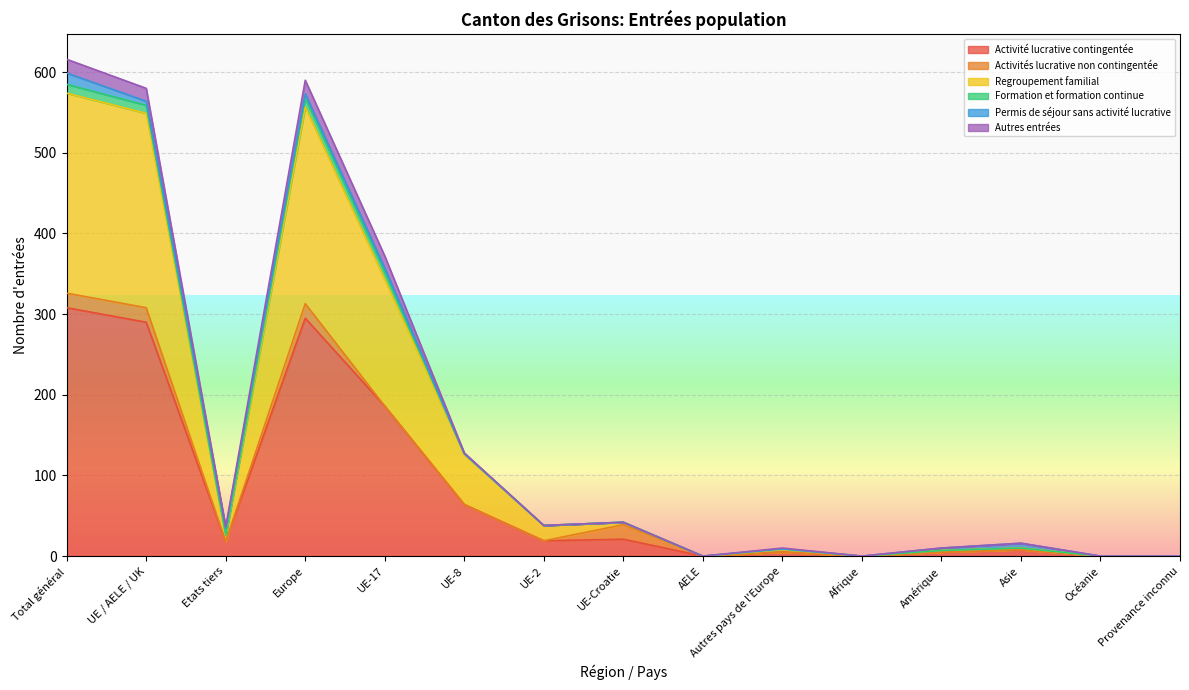

At which label does Activité lucrative contingentée reach its peak?

Total général